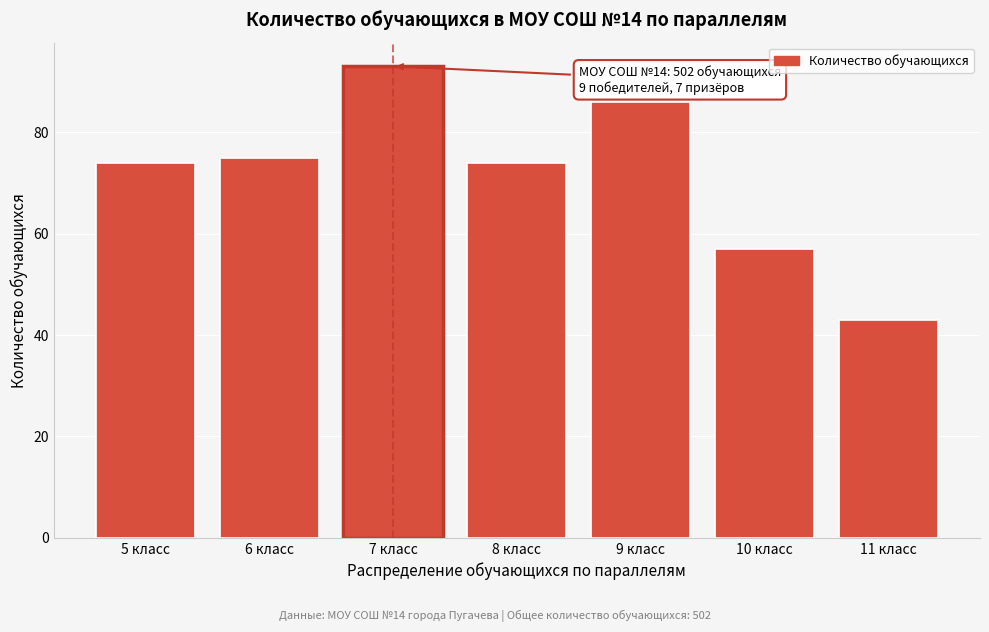

Reading right to left, what are all the values shown in this chart?

43	57	86	74	93	75	74